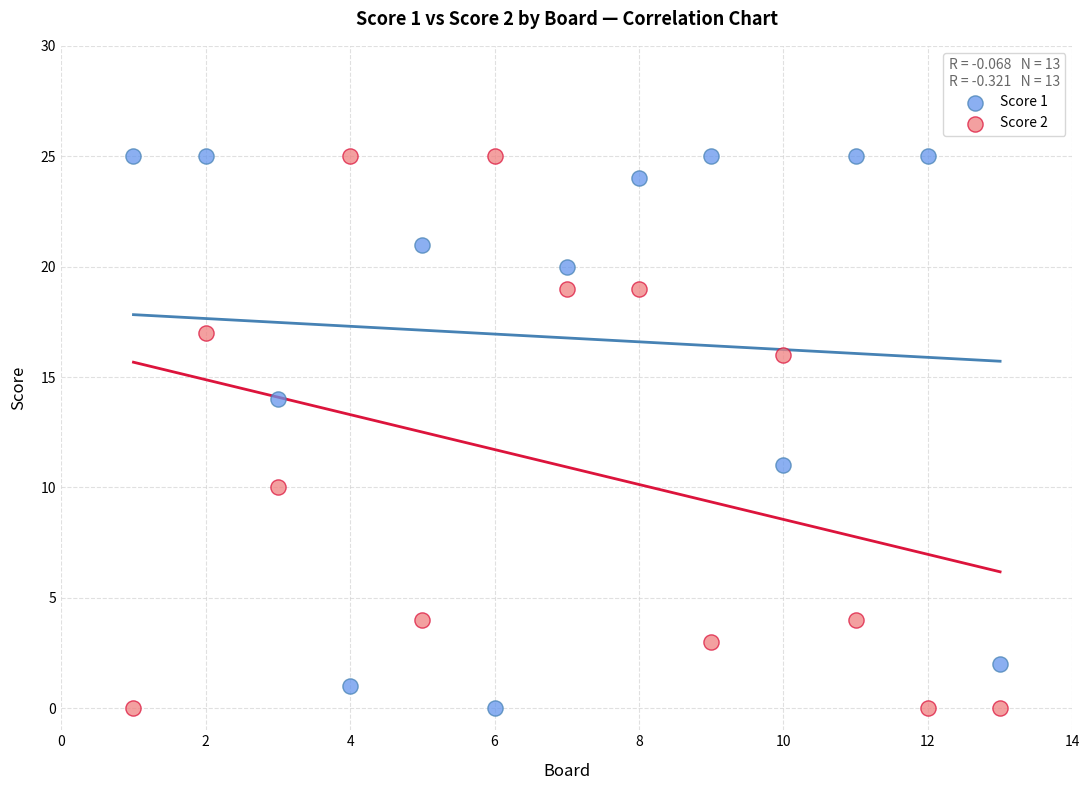

Across all series, what Y value is closest to 12?

11